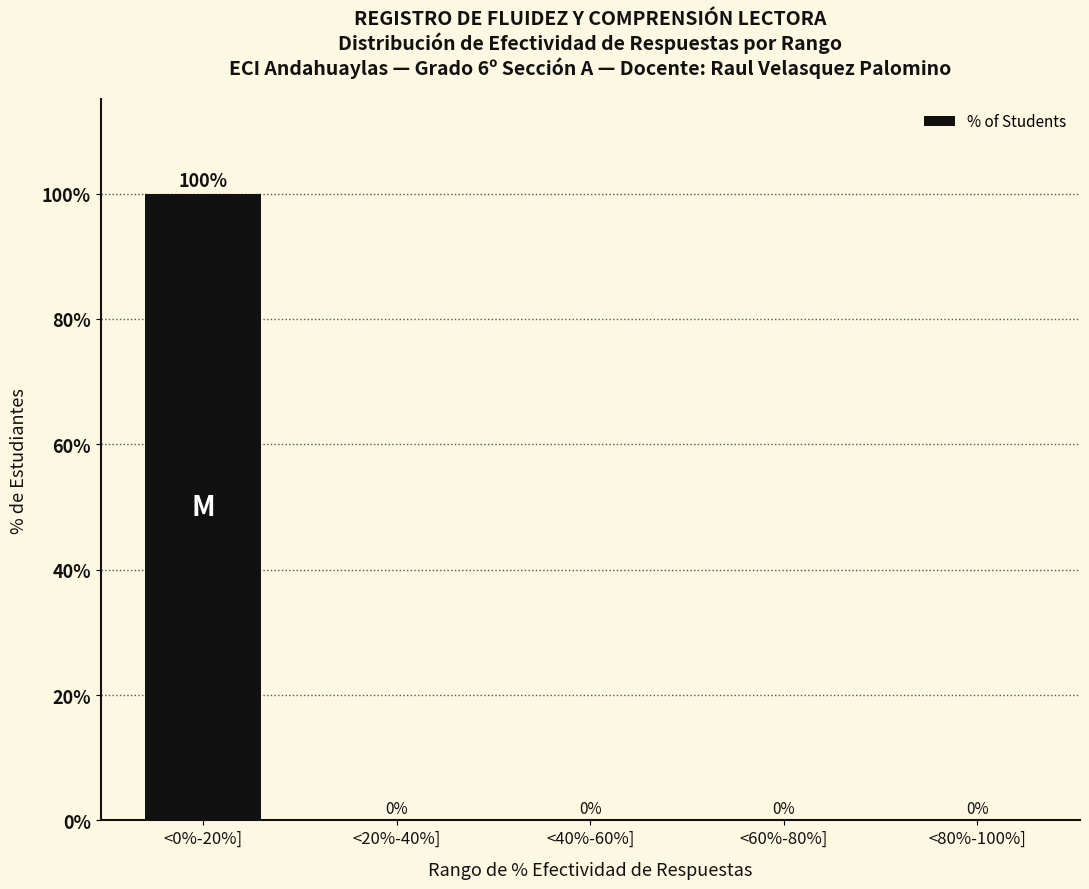

The value at <60%-80%] is 0. True or false?

True